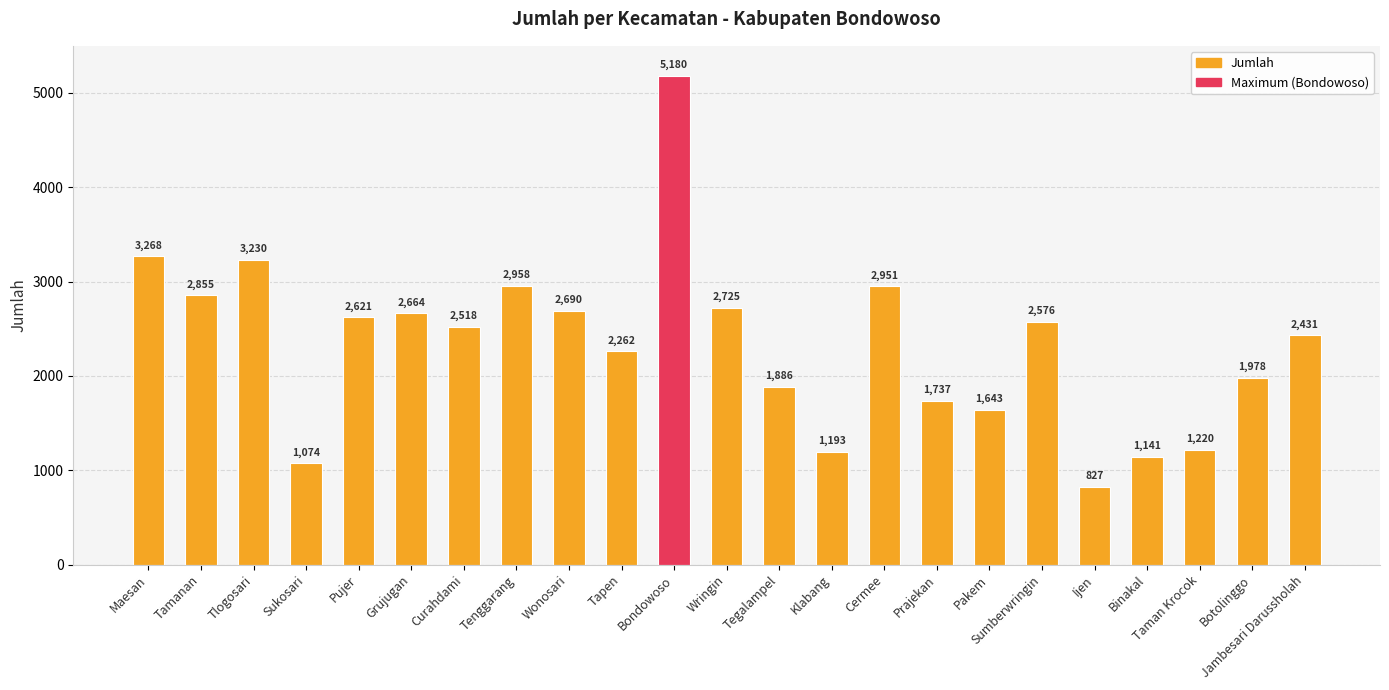

What is the ratio of the value at Grujugan to the value at Ijen?

3.2